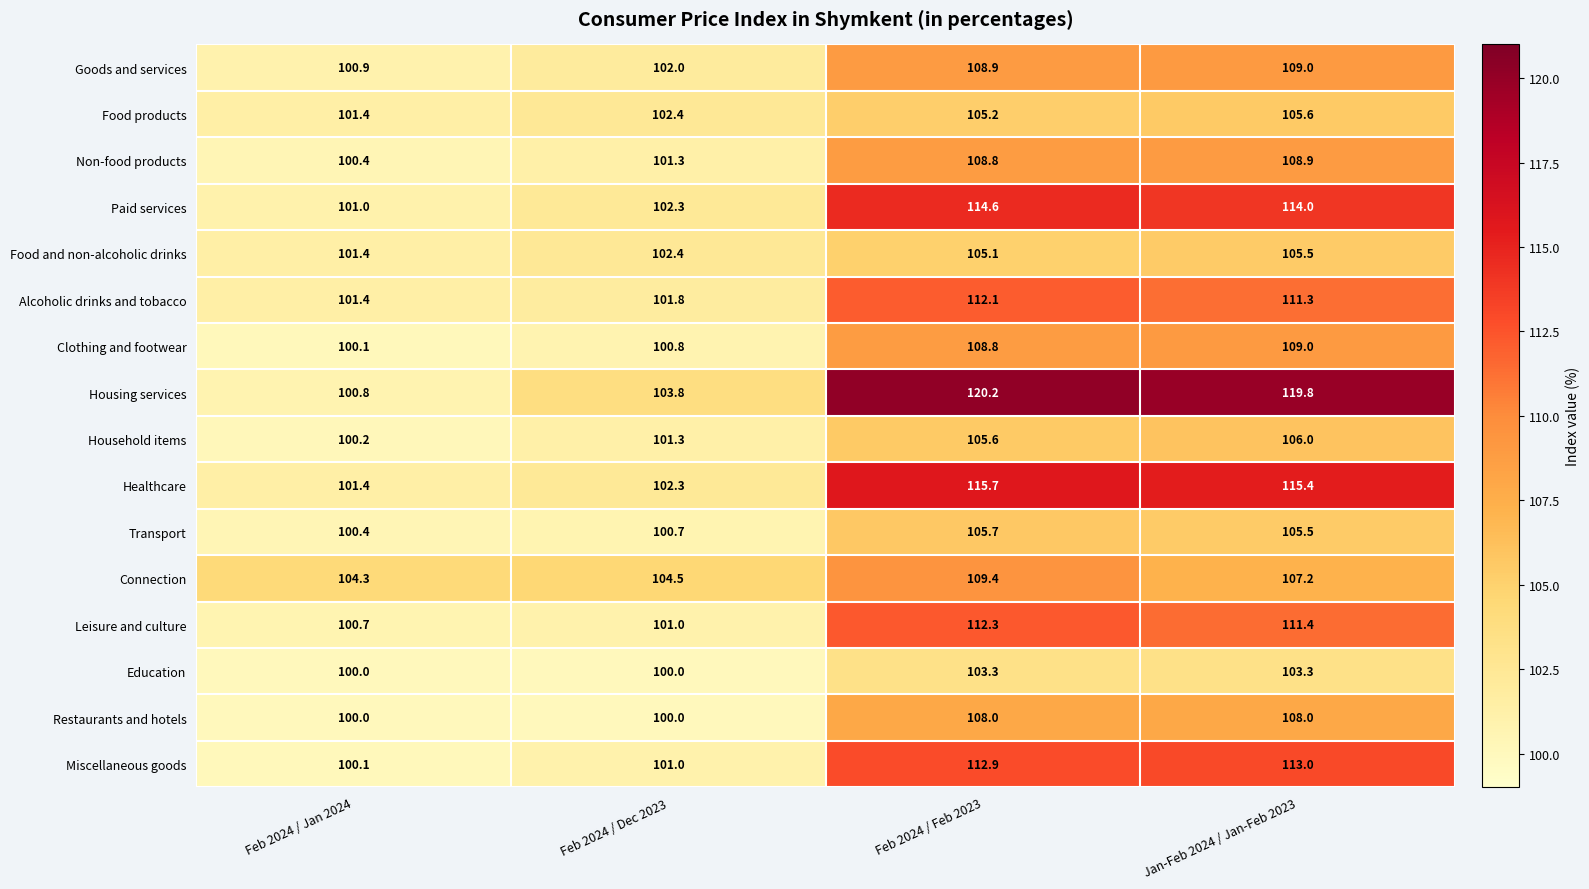

What is the sum of the Clothing and footwear values at Jan-Feb 2024 / Jan-Feb 2023 and Feb 2024 / Jan 2024?

209.1